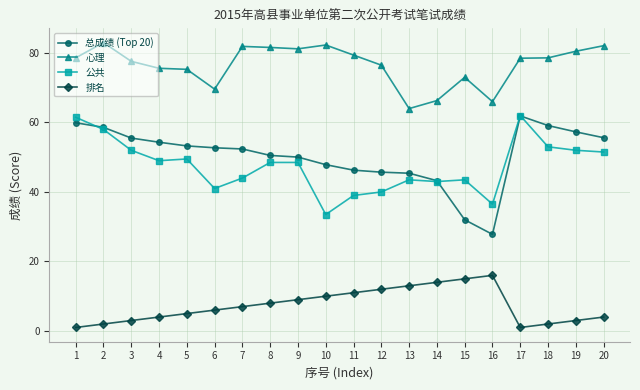

How many series are shown in this chart?

4